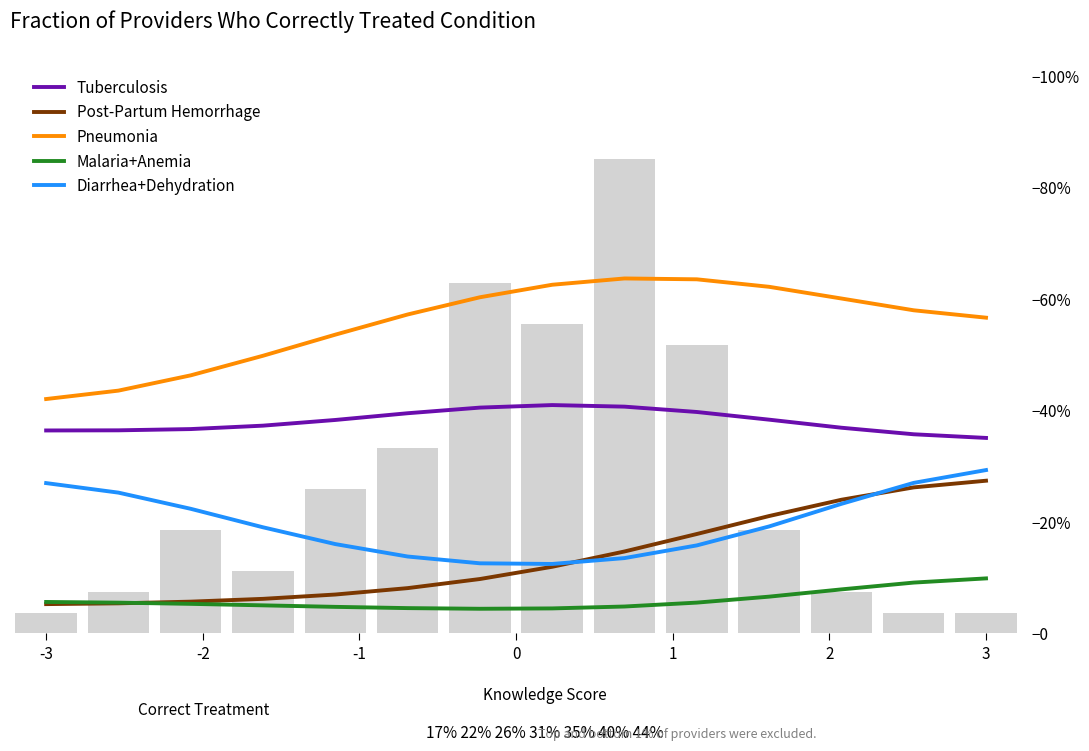

Between 2 and 11, which is larger?

2